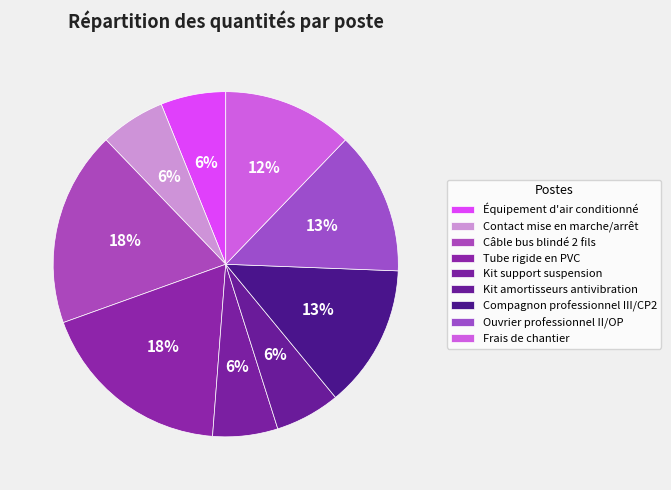

To the nearest percent, what is the difference between the largest and smallest slice percentages?

12%